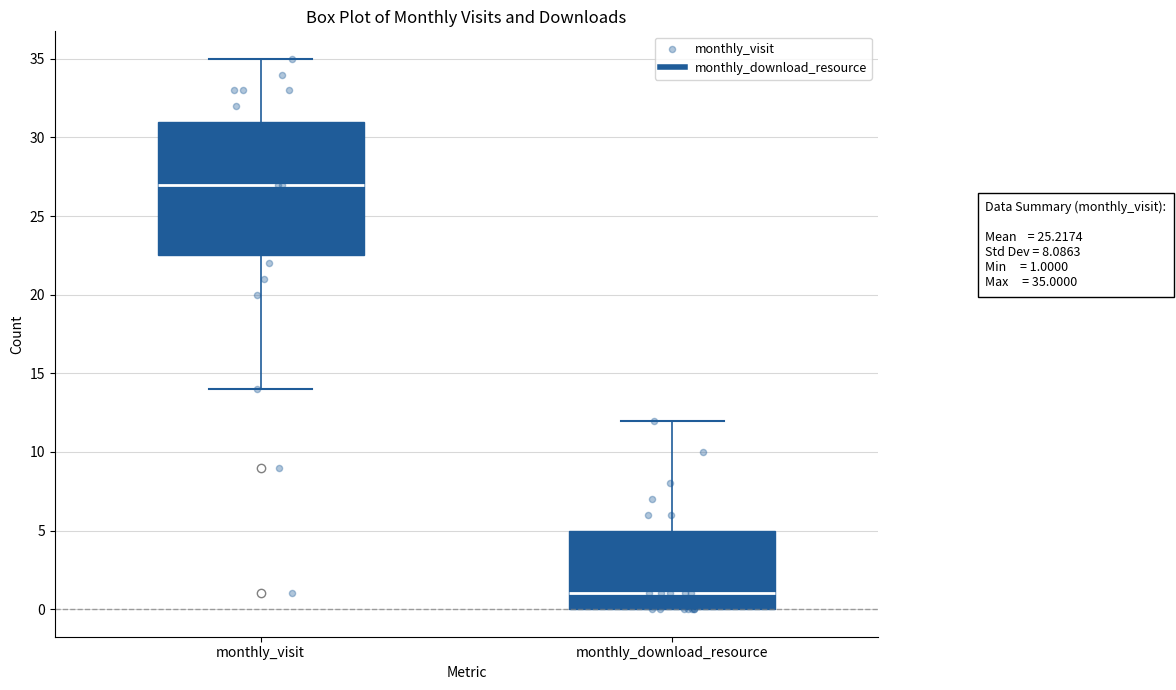

Which box's median line is the lowest?

monthly_download_resource